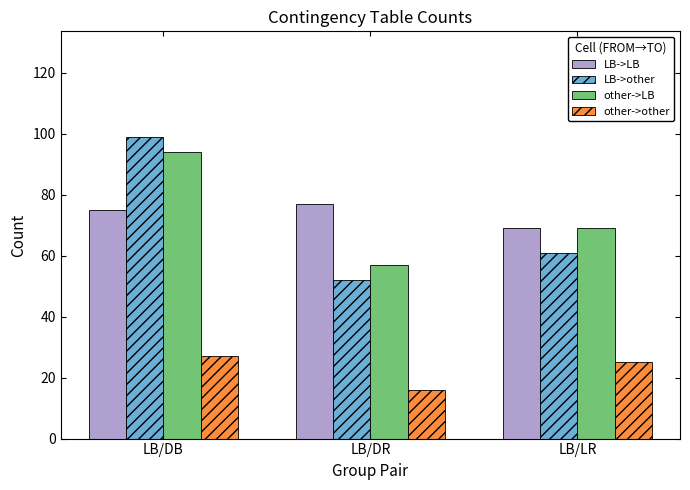

What is the maximum value for other->other?

27